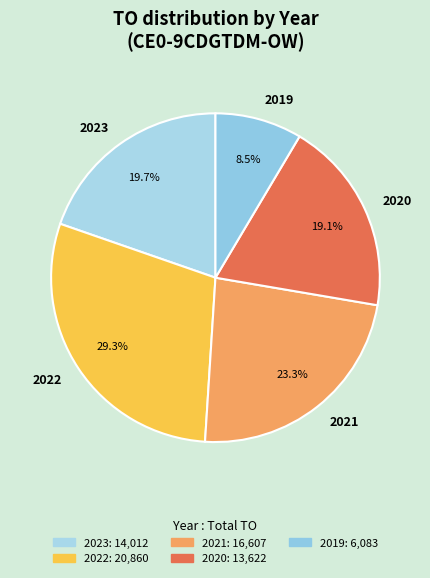

Combined, what portion of the pie is 2022 and 2023?

49.0%